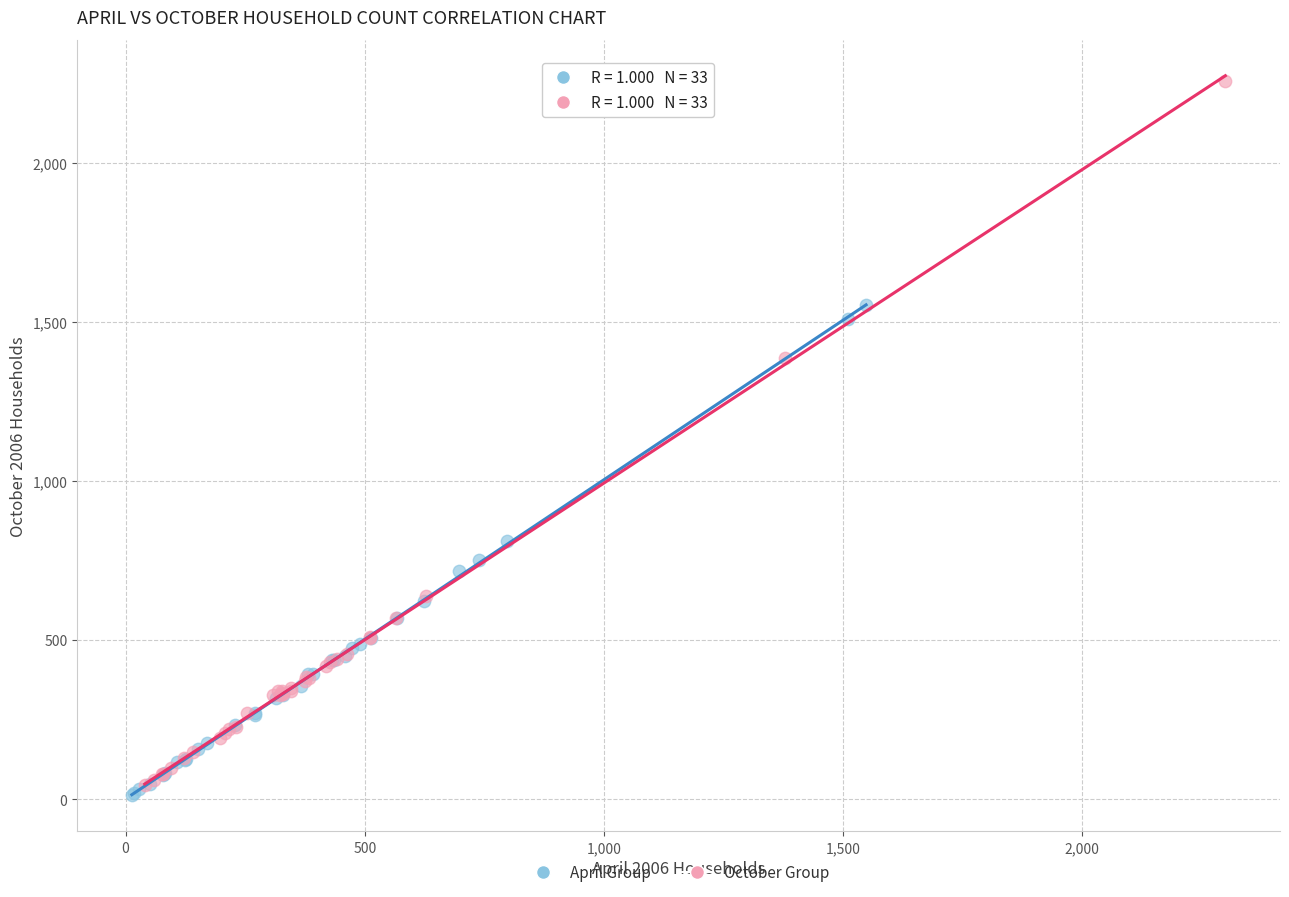

Which series reaches the maximum Y coordinate?

October Group